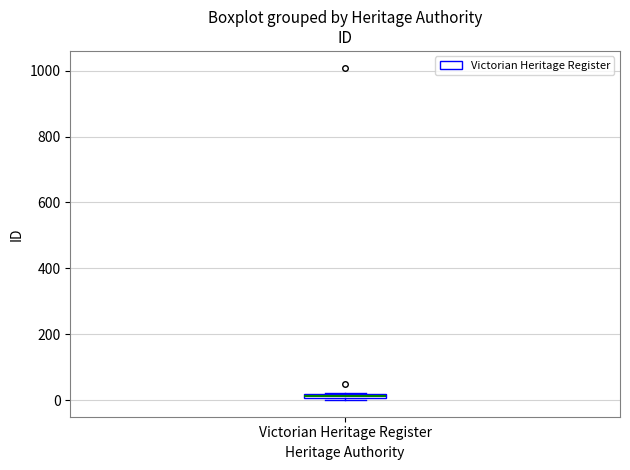

Where is the upper edge of the box for Victorian Heritage Register on the y-axis? The values are not printed on the chart, so give them approximately, as read against the axis.

20